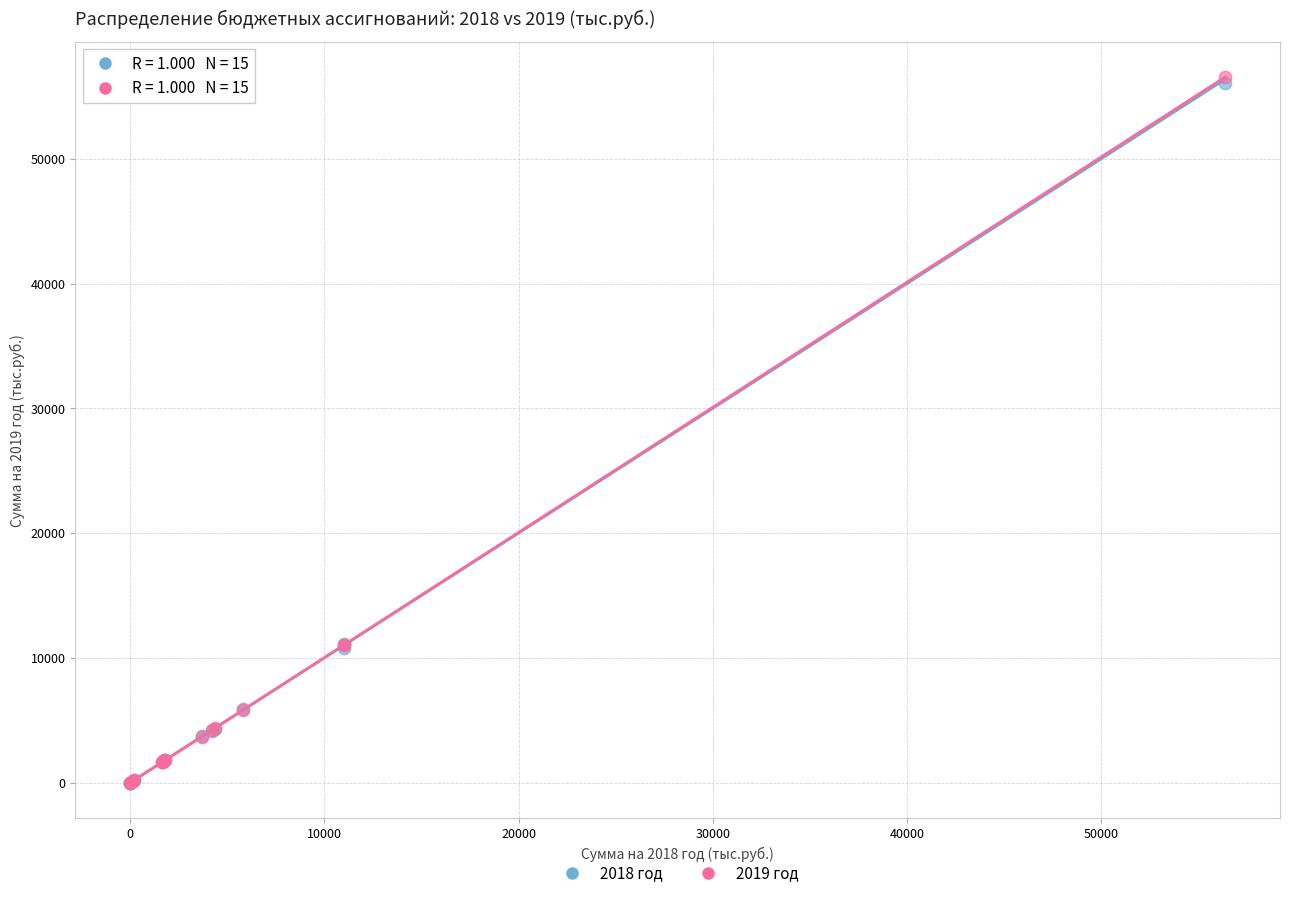

What are all the series names shown in the legend?

2018 год, 2019 год